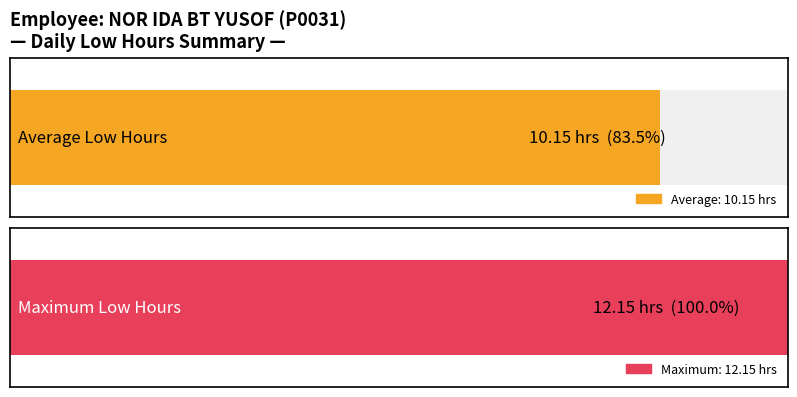

What is the maximum value shown in the chart?

12.2